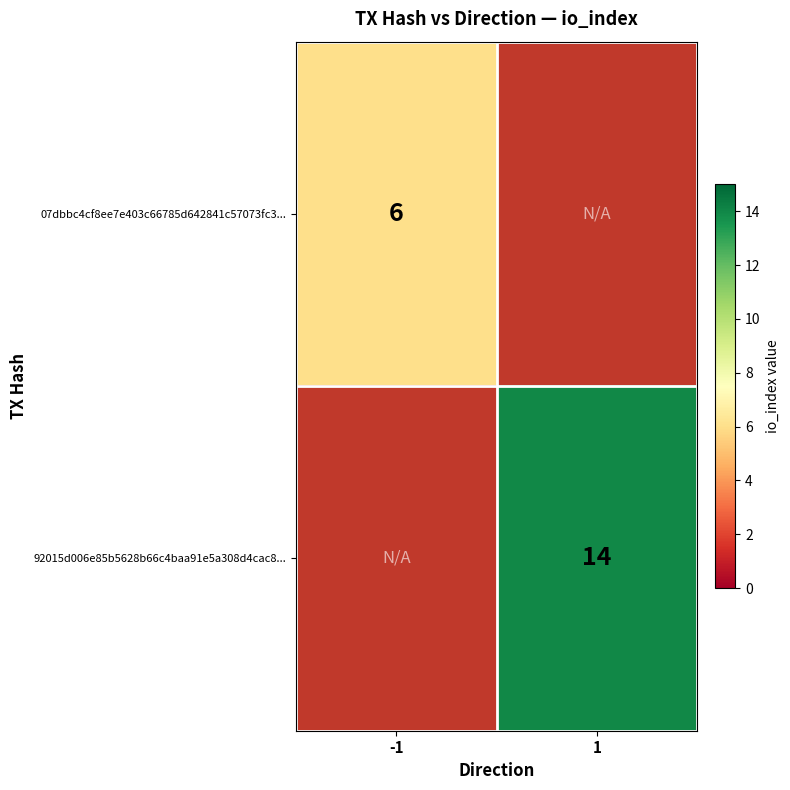

At how many categories does at least one series exceed 6?

1